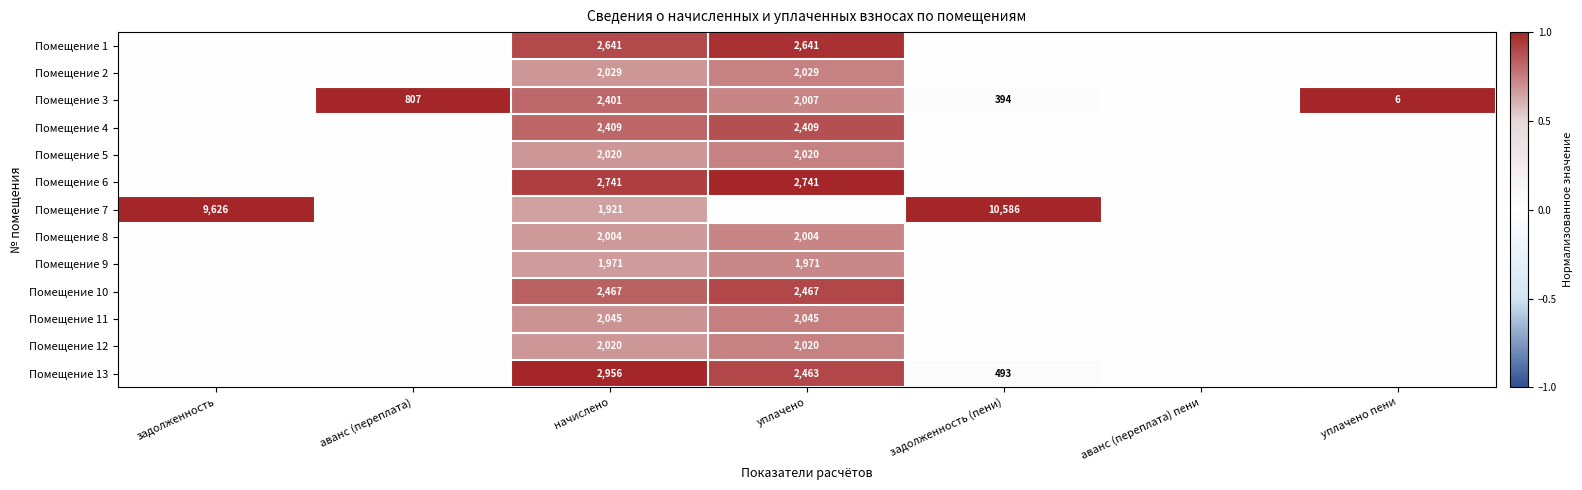

What is the difference between the highest and lowest values at начислено?

1035